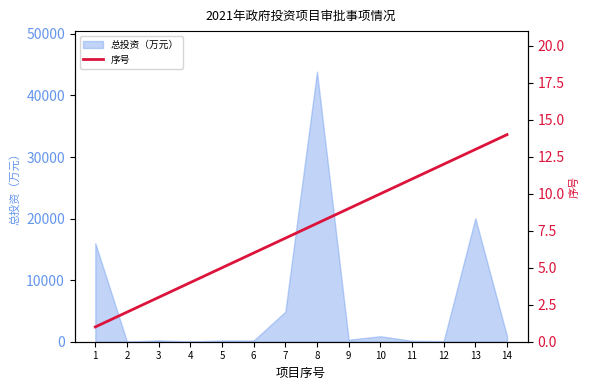

True or false: the data shows 3 at 9.

False